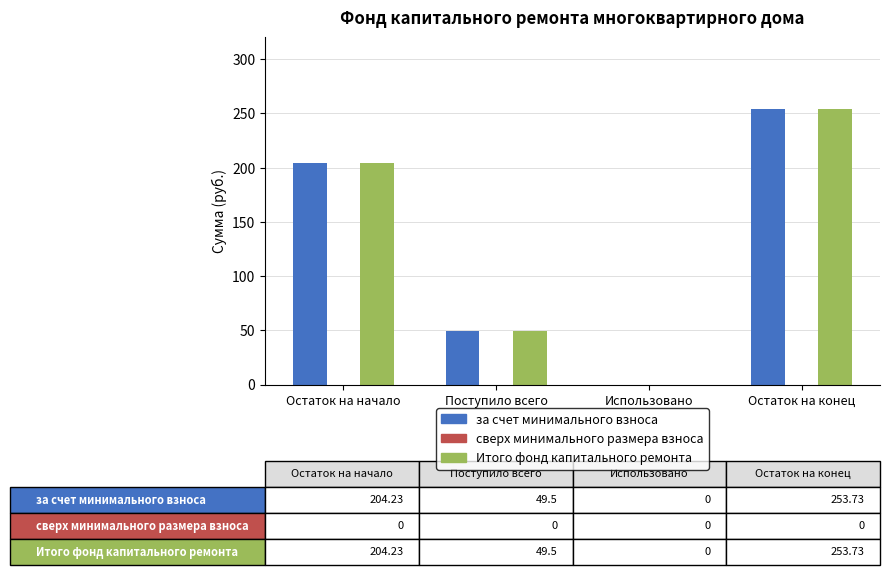

At which label is за счет минимального взноса closest to 126?

Поступило всего